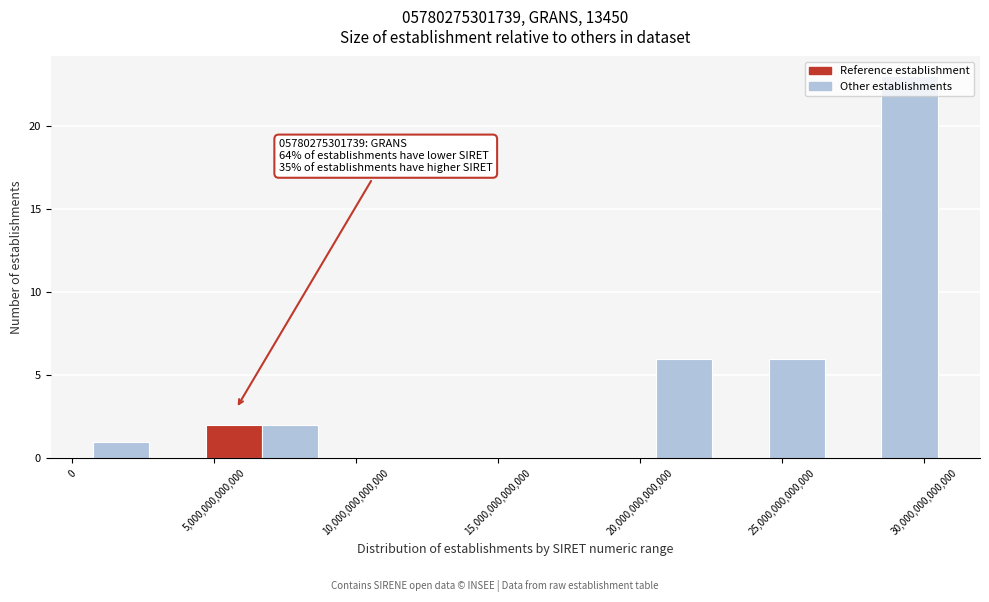

Around what value on the x-axis is the tallest bar? Give the approximate position of its centre, as read against the axis.

29500000000000